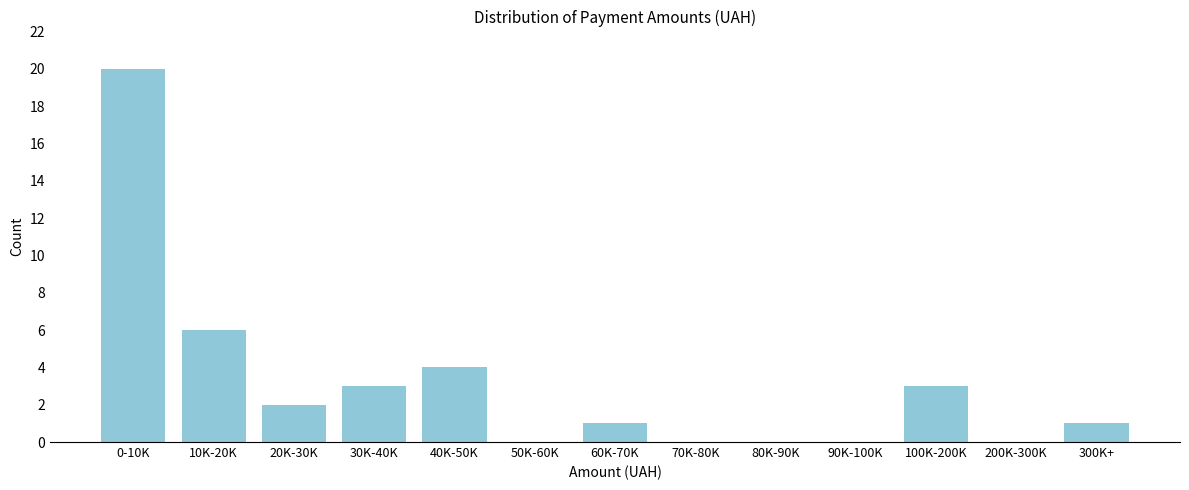

Reading left to right, list all the values displayed in this chart.

0-10K=20	10K-20K=6	20K-30K=2	30K-40K=3	40K-50K=4	50K-60K=0	60K-70K=1	70K-80K=0	80K-90K=0	90K-100K=0	100K-200K=3	200K-300K=0	300K+=1